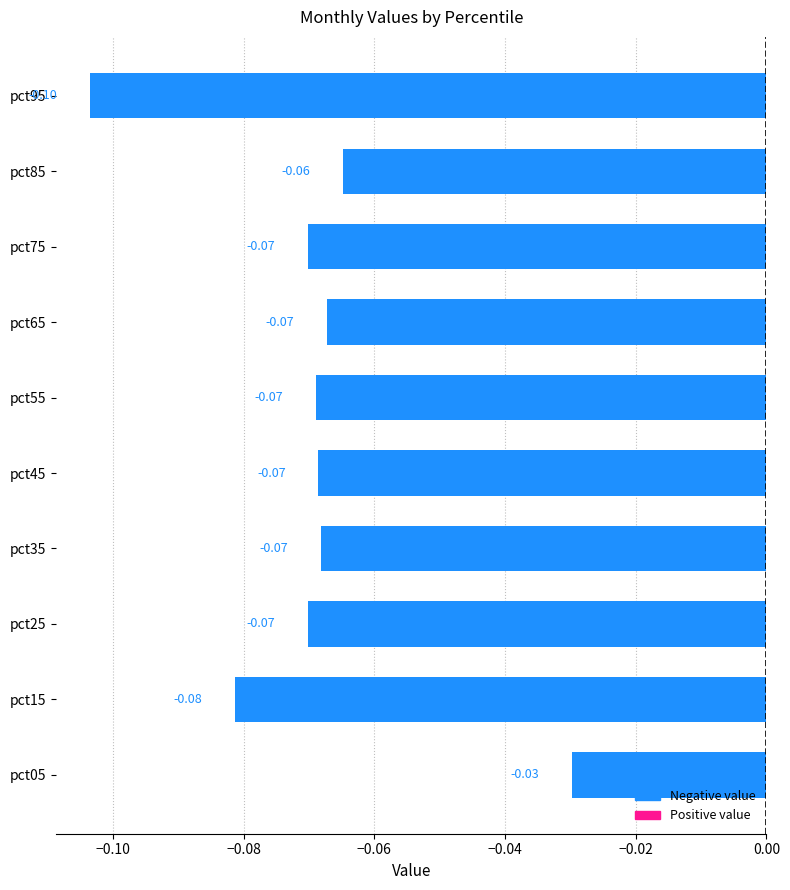

Does the chart contain any negative values?

Yes